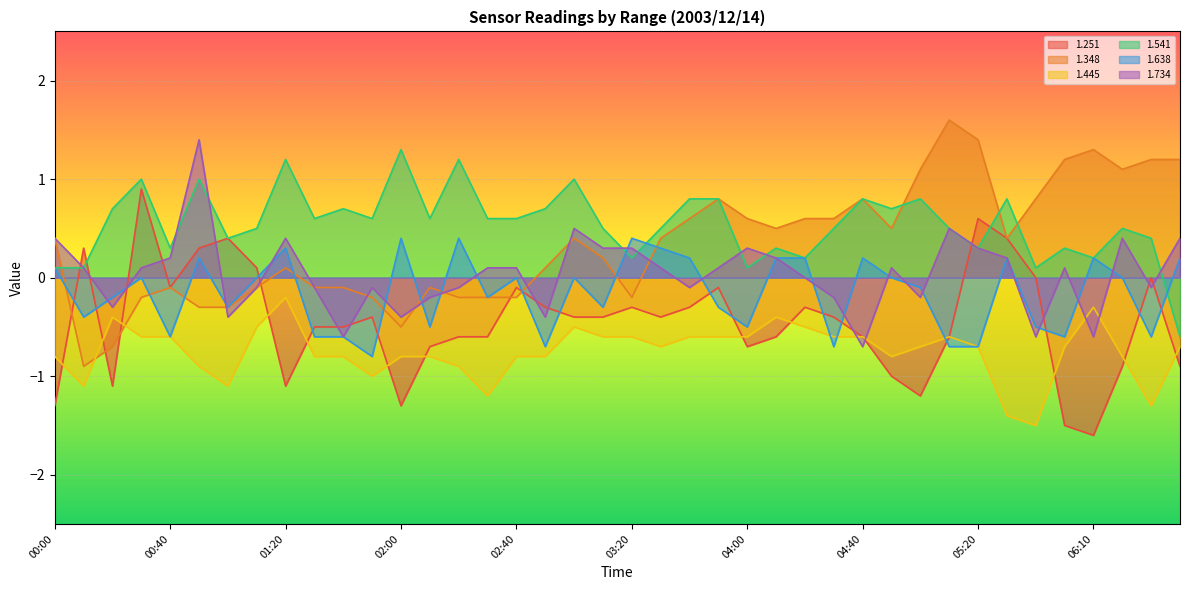

How many distinct data groups are displayed?

6